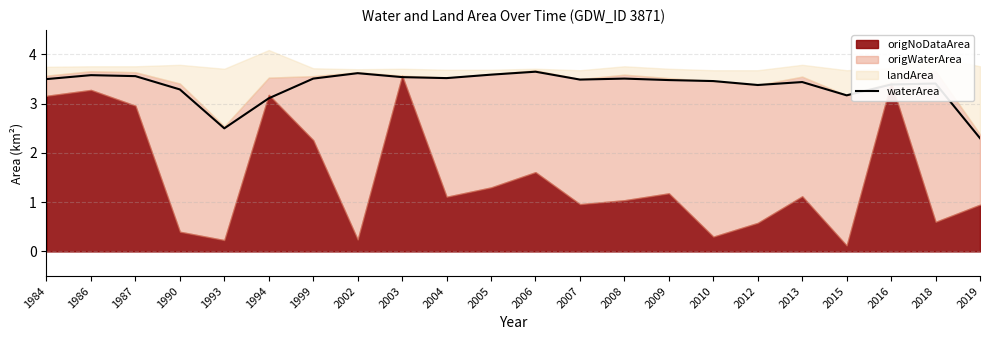

Rank the categories by value from lowest to highest.

2019, 1993, 1994, 2015, 1990, 2012, 2016, 2018, 2013, 2010, 2009, 2007, 1984, 1999, 2008, 2004, 2003, 1987, 1986, 2005, 2002, 2006